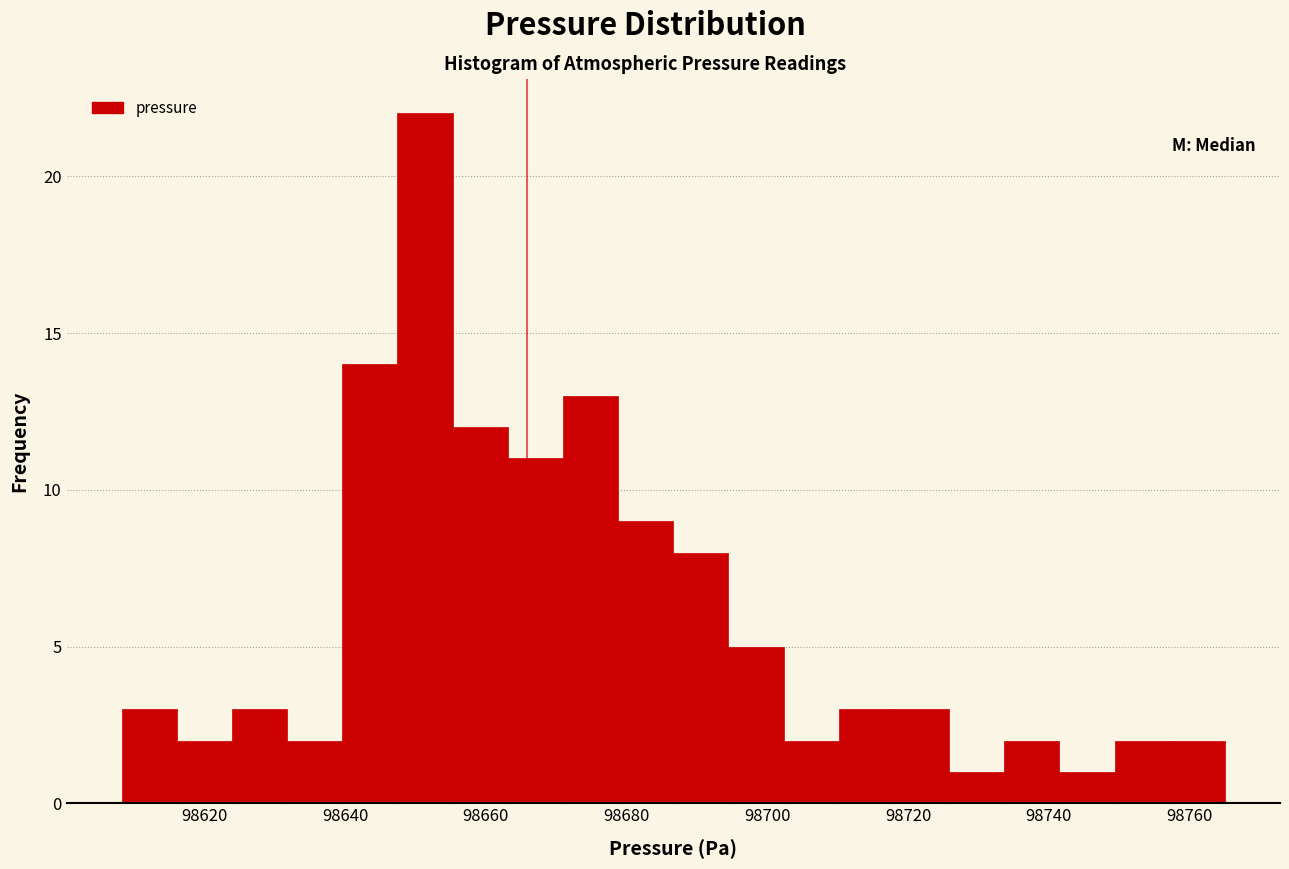

Around what value on the x-axis is the tallest bar? Give the approximate position of its centre, as read against the axis.

98652